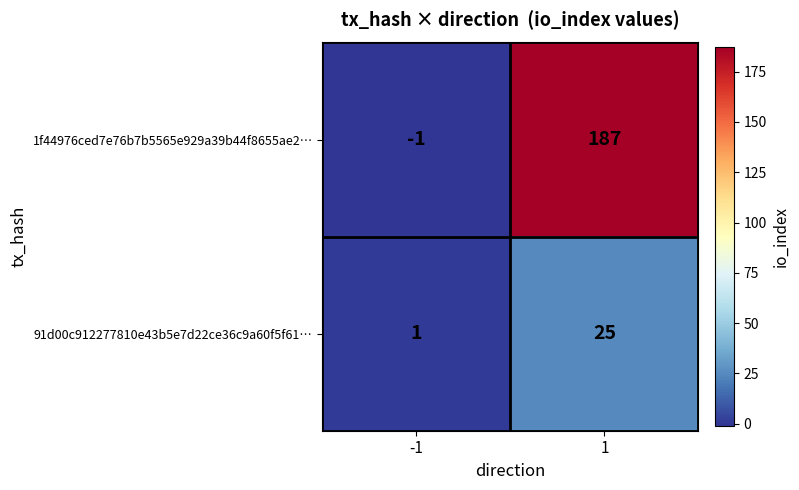

At how many categories does at least one series exceed 93?

1